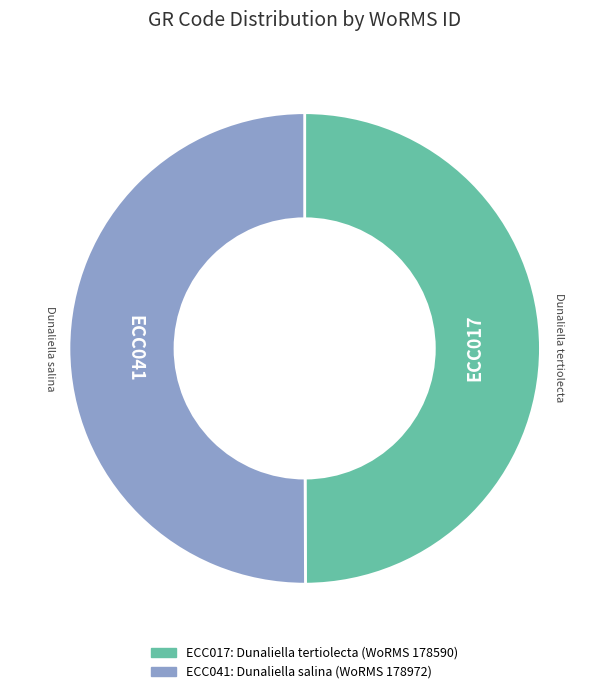

How many slices are in this pie chart?

2